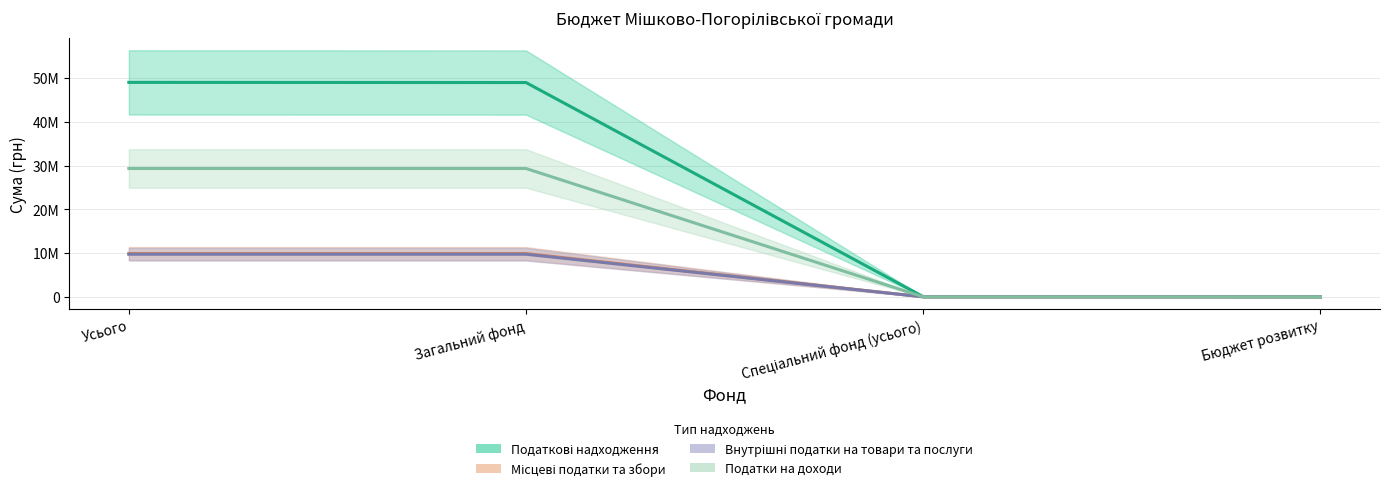

Which category has the lowest value in the Внутрішні податки на товари та послуги series?

Спеціальний фонд (усього)